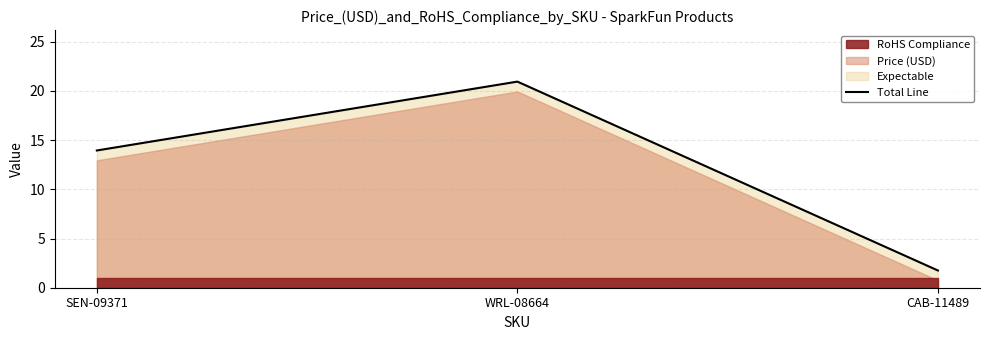

The value at WRL-08664 is 12.0. True or false?

False